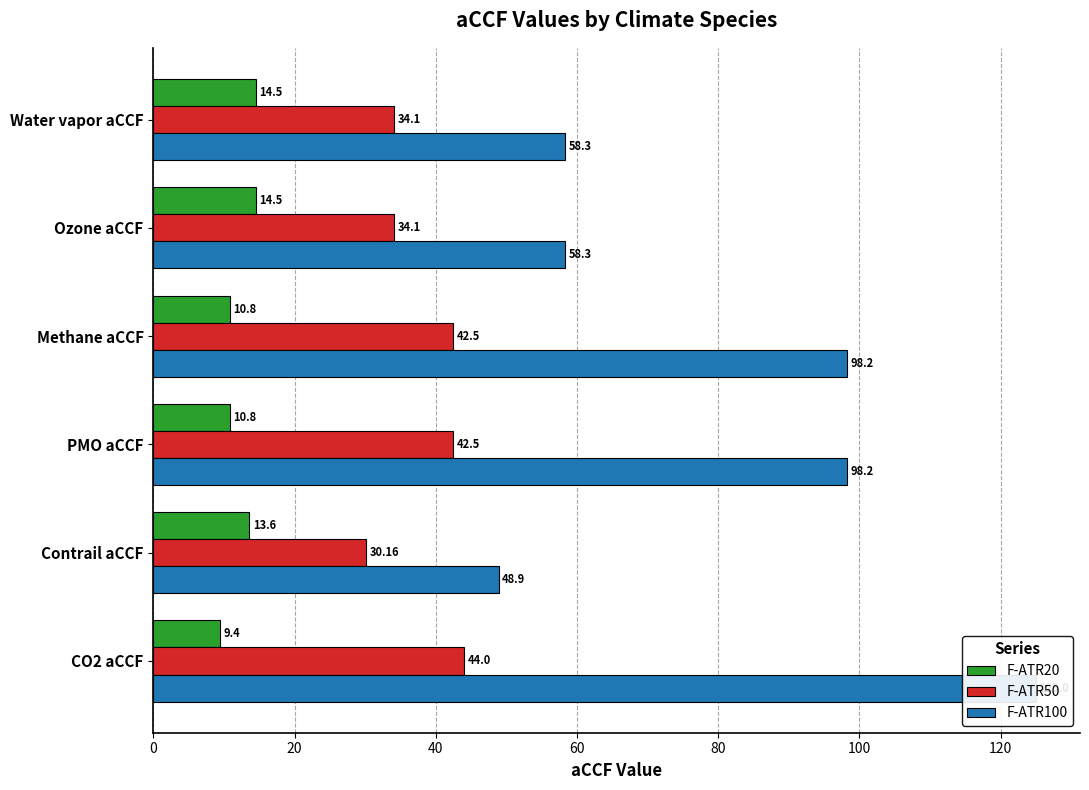

At how many categories does at least one series exceed 71?

3